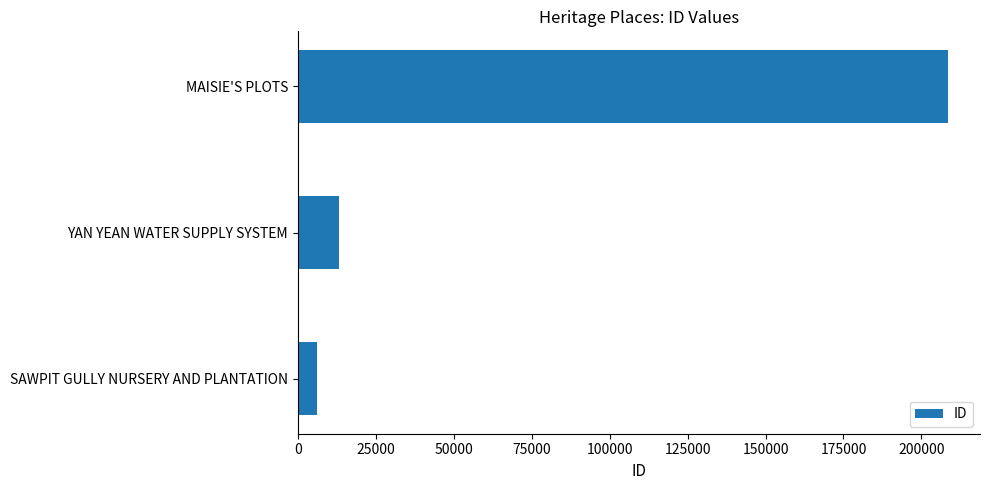

List the labels in order of value, smallest first.

SAWPIT GULLY NURSERY AND PLANTATION, YAN YEAN WATER SUPPLY SYSTEM, MAISIE'S PLOTS